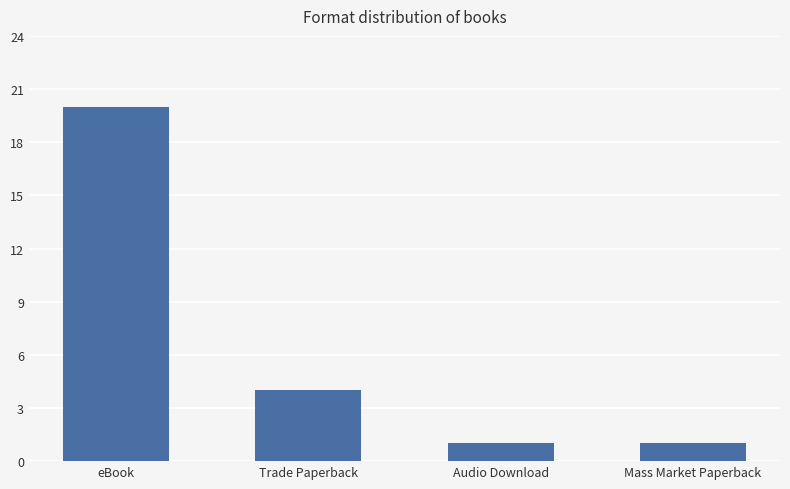

How many series are shown in this chart?

1